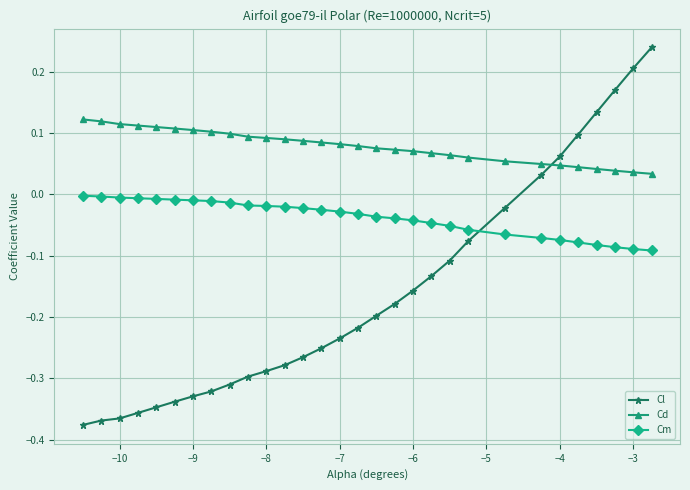

Which series has the largest range (max minus min)?

Cl